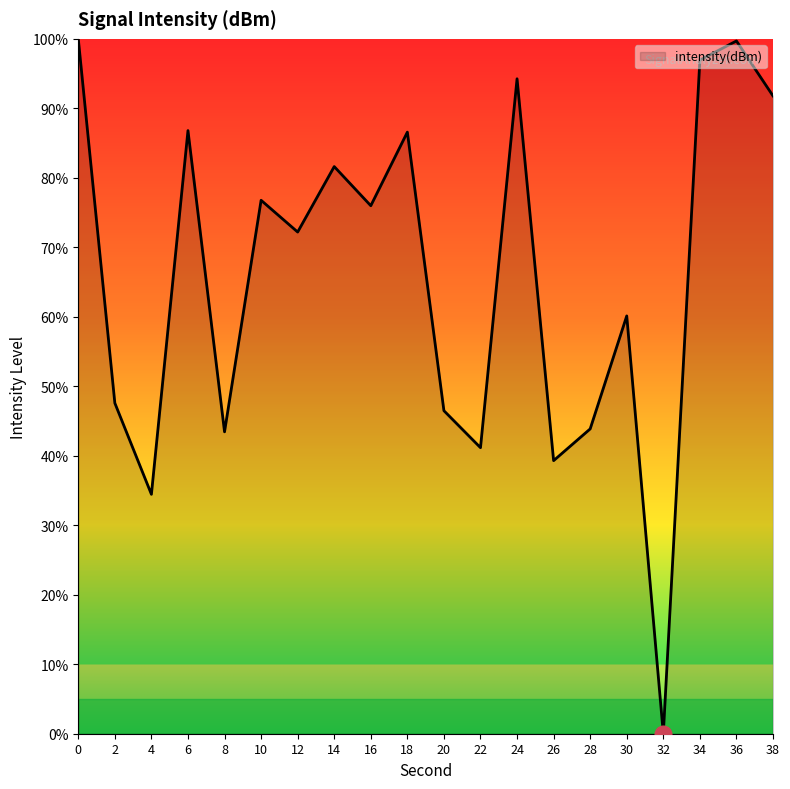

What is the approximate value at 30?

60.1